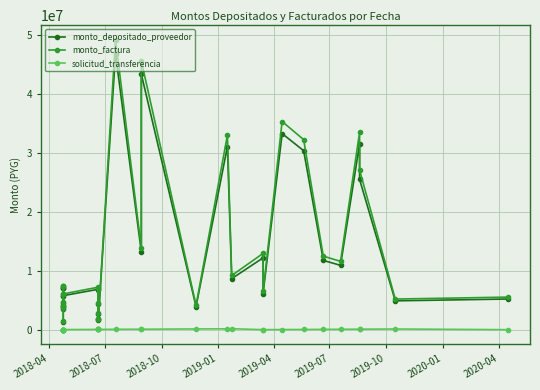

Rank the series by their maximum value, from lowest to highest.

solicitud_transferencia, monto_depositado_proveedor, monto_factura